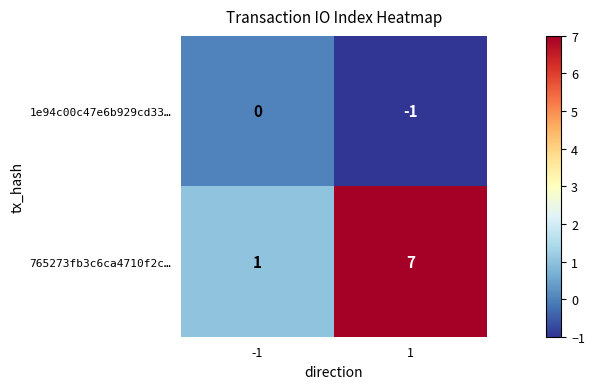

The 765273fb3c6ca4710f2c… series shows 1 at -1. True or false?

True